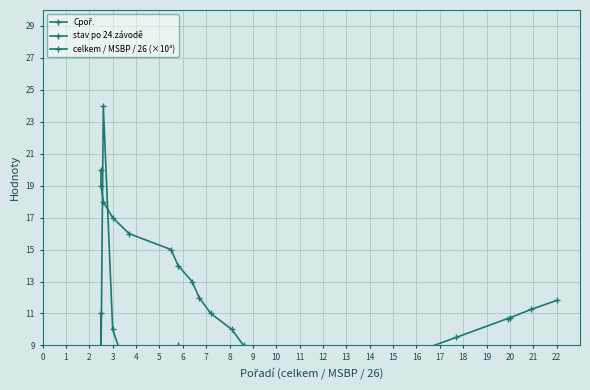

True or false: celkem / MSBP / 26 (×10³) has more than 2 points higher than both neighbors.

False